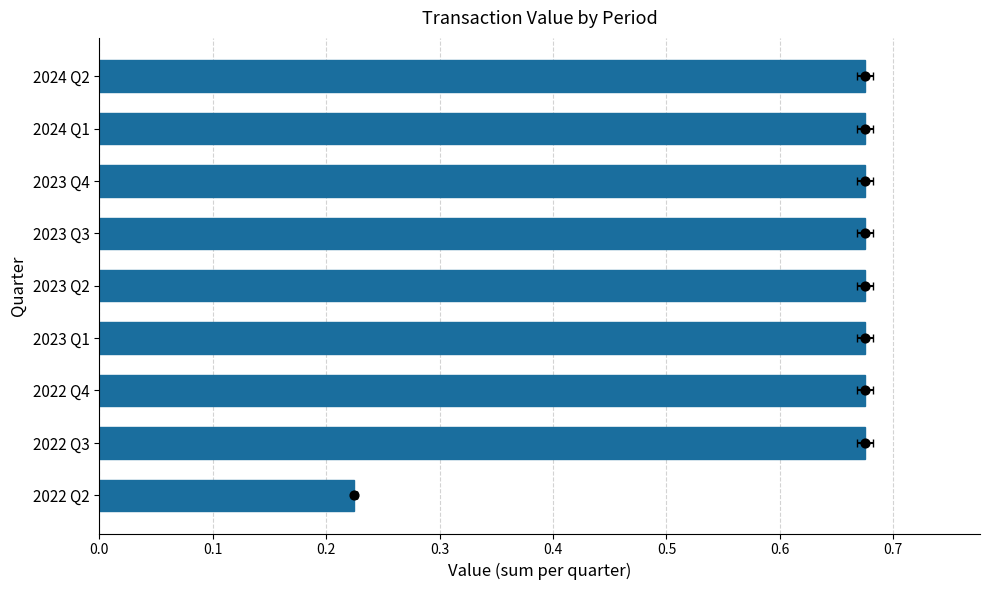

Between 2022 Q2 and 2023 Q4, which is larger?

2023 Q4